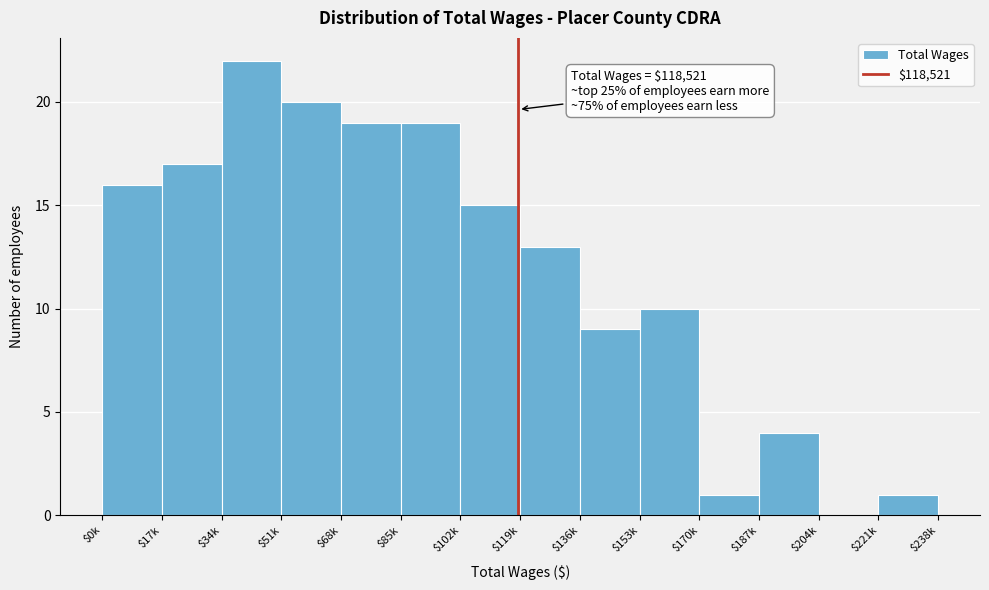

At which category does the chart reach its peak across all series?

$34k